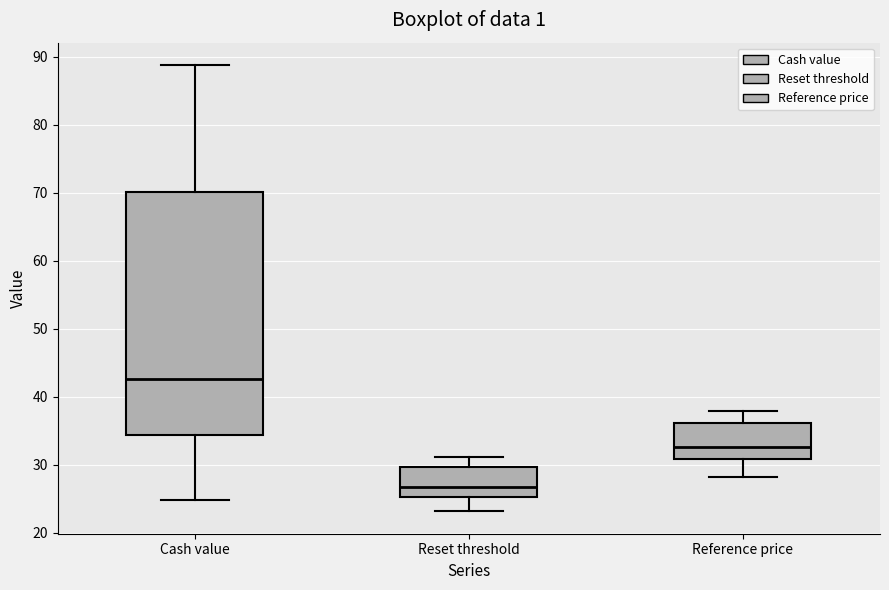

Which box's median line is the highest?

Cash value